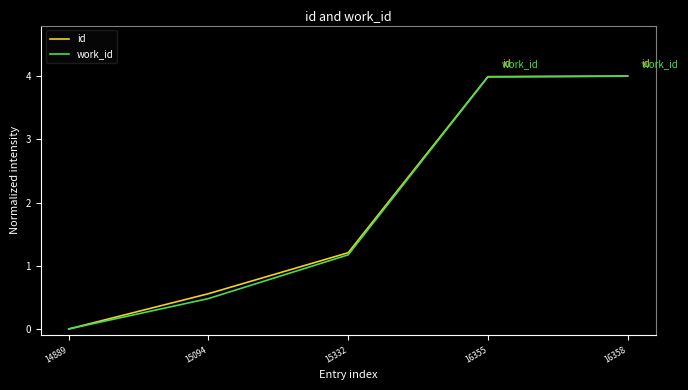

Reading left to right, transcribe all the data shown in this chart.

id: 14889=0.0	15094=0.6	15332=1.2	16355=4.0	16358=4.0
work_id: 14889=0.0	15094=0.5	15332=1.2	16355=4.0	16358=4.0